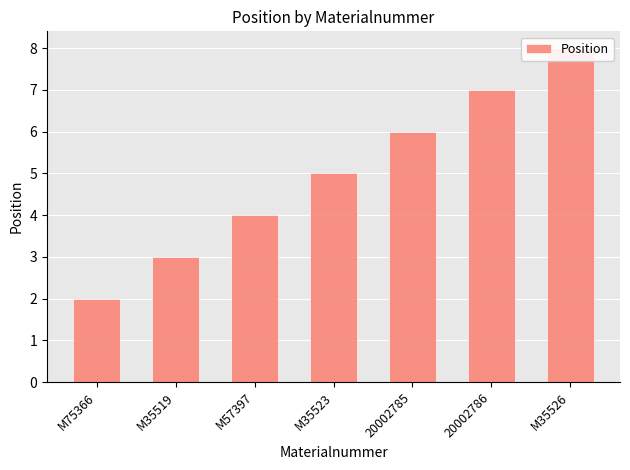

At which label is the value closest to 5?

M35523